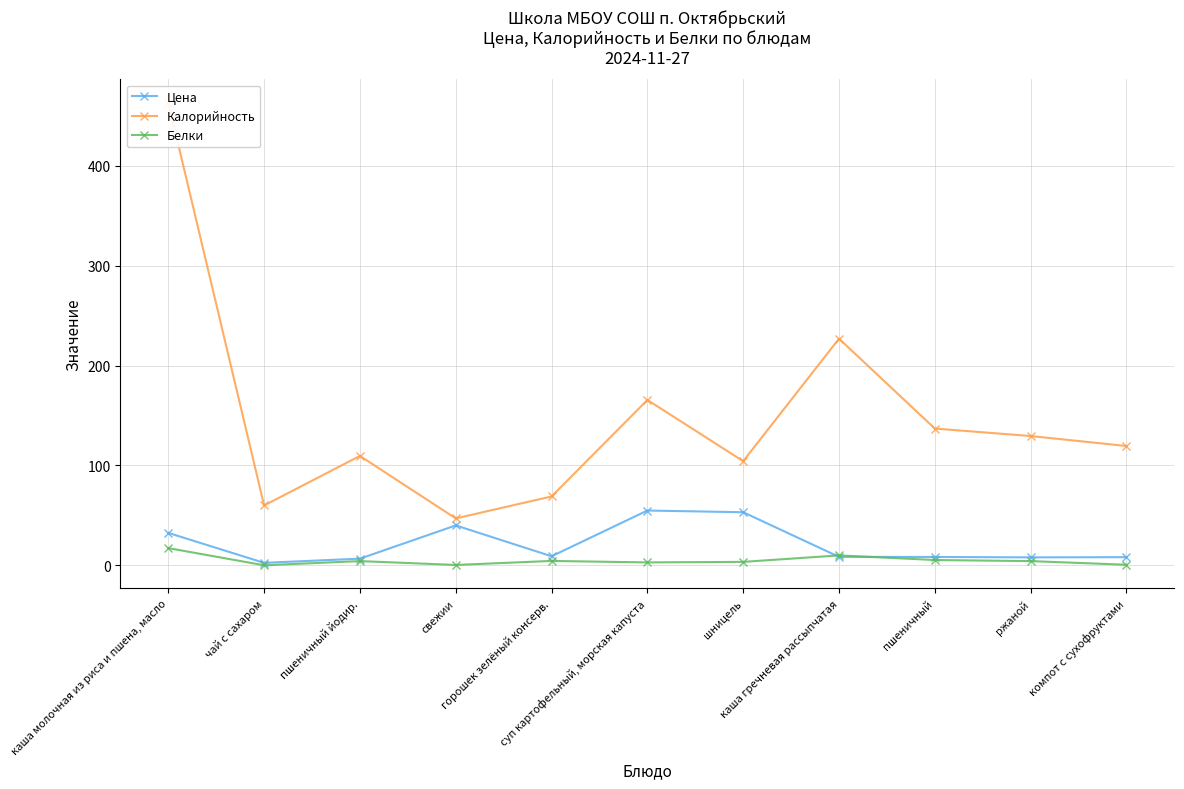

Where is the first local maximum for Цена?

свежии